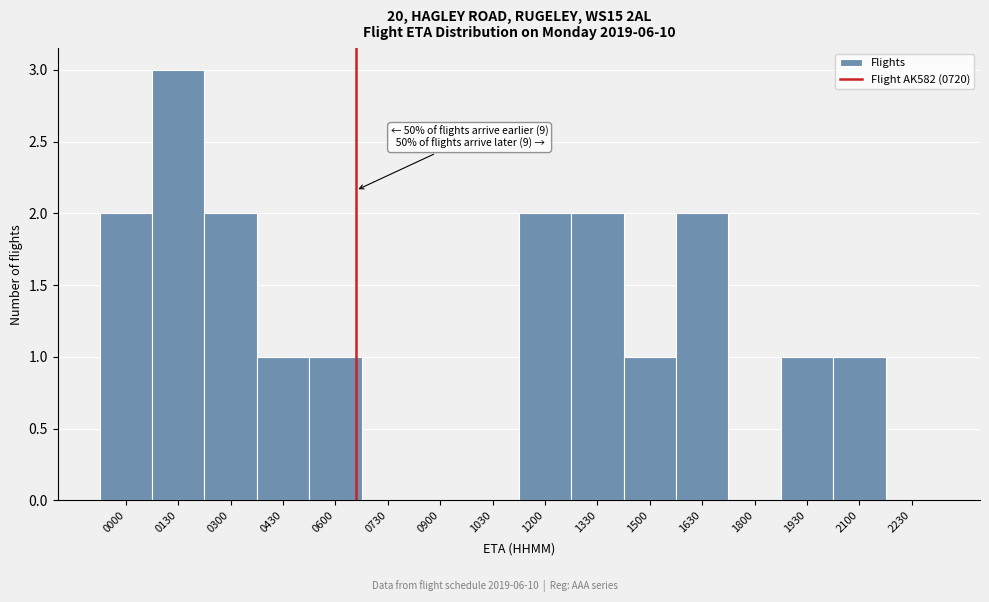

Reading left to right, transcribe all the data shown in this chart.

0000=2	0130=3	0300=2	0430=1	0600=1	0730=0	0900=0	1030=0	1200=2	1330=2	1500=1	1630=2	1800=0	1930=1	2100=1	2230=0